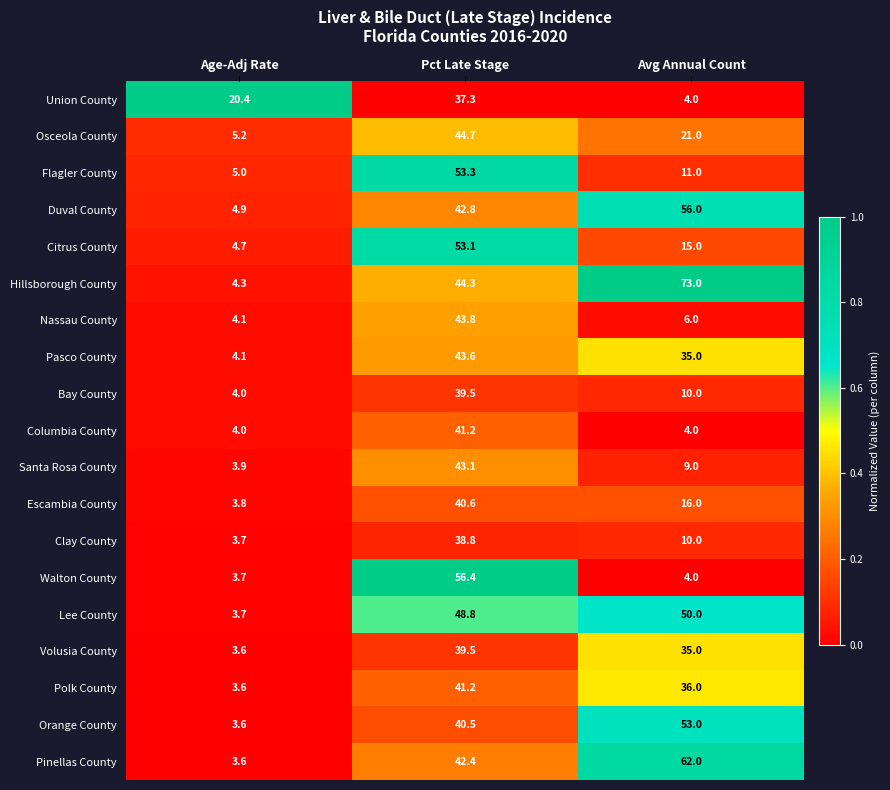

What is the difference between the maximum and second lowest values in the Pinellas County series?

19.6